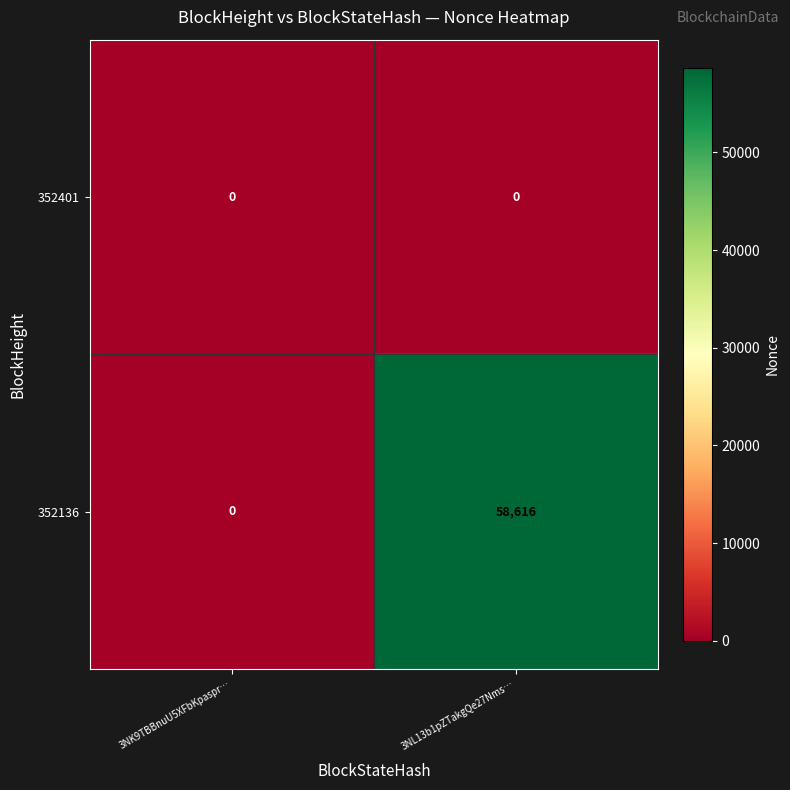

What is the highest value of the 352136 series?

58616